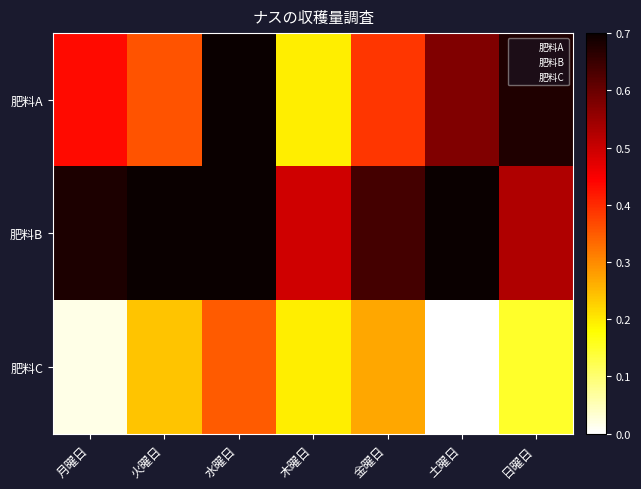

Reading left to right, extract all data points from this chart.

肥料A: 月曜日=0.4	火曜日=0.4	水曜日=0.9	木曜日=0.2	金曜日=0.4	土曜日=0.6	日曜日=0.7
肥料B: 月曜日=0.7	火曜日=0.9	水曜日=1.0	木曜日=0.5	金曜日=0.6	土曜日=0.7	日曜日=0.5
肥料C: 月曜日=0.0	火曜日=0.2	水曜日=0.3	木曜日=0.2	金曜日=0.3	土曜日=0.0	日曜日=0.1